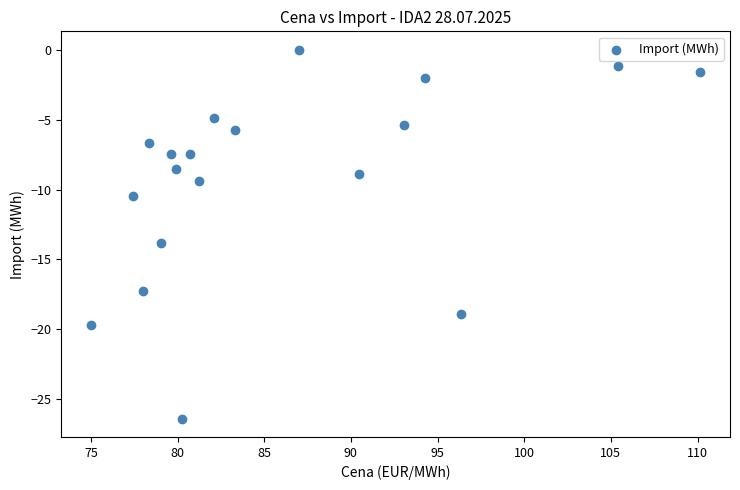

What Y value in the scatter plot is closest to -13?

-13.8